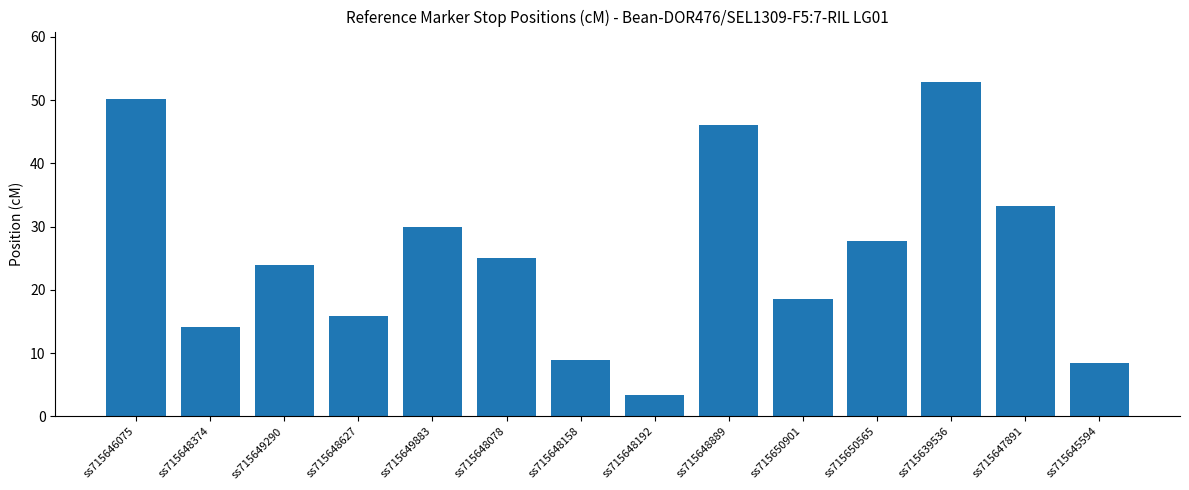

Count the number of categories in the chart.

14